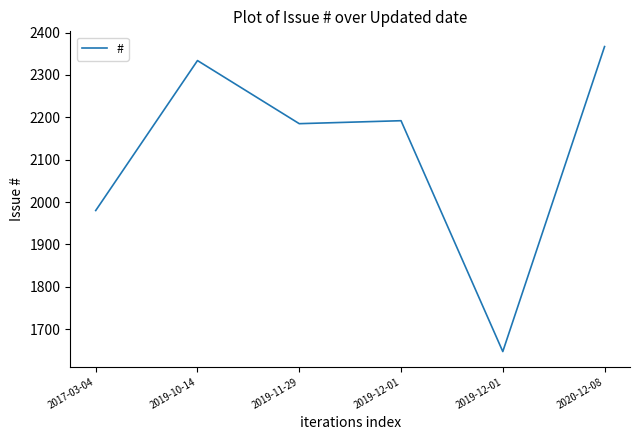

How many categories are shown in the chart?

6